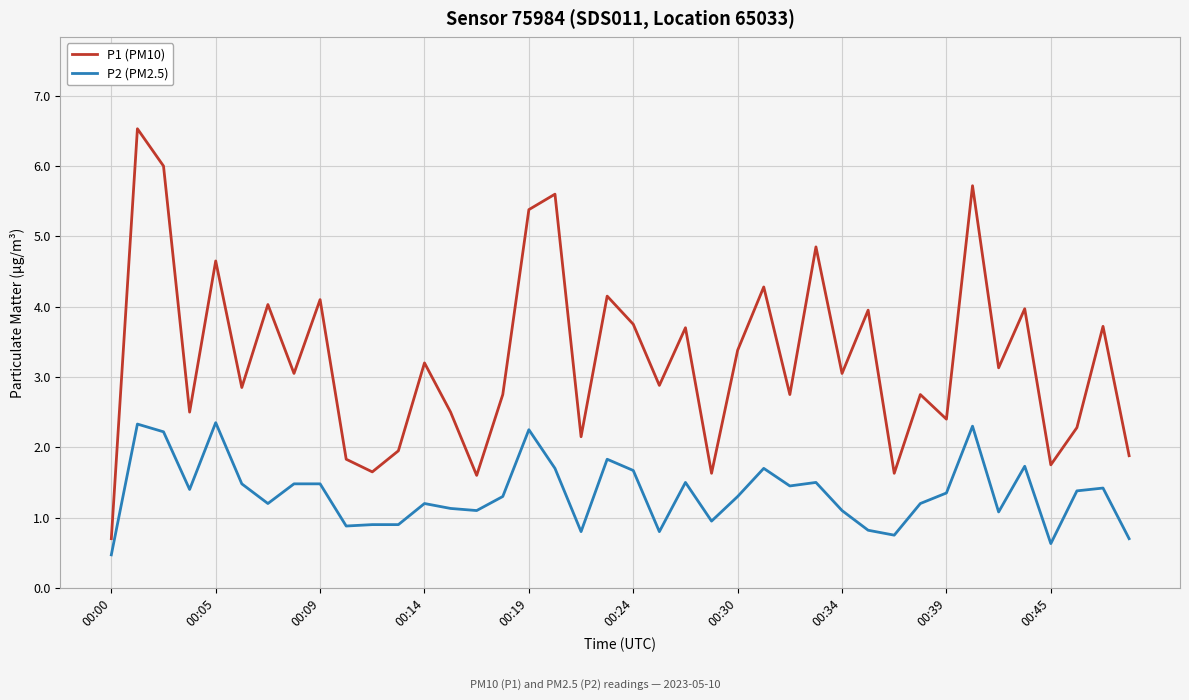

True or false: P1 (PM10) and P2 (PM2.5) cross at least once.

False